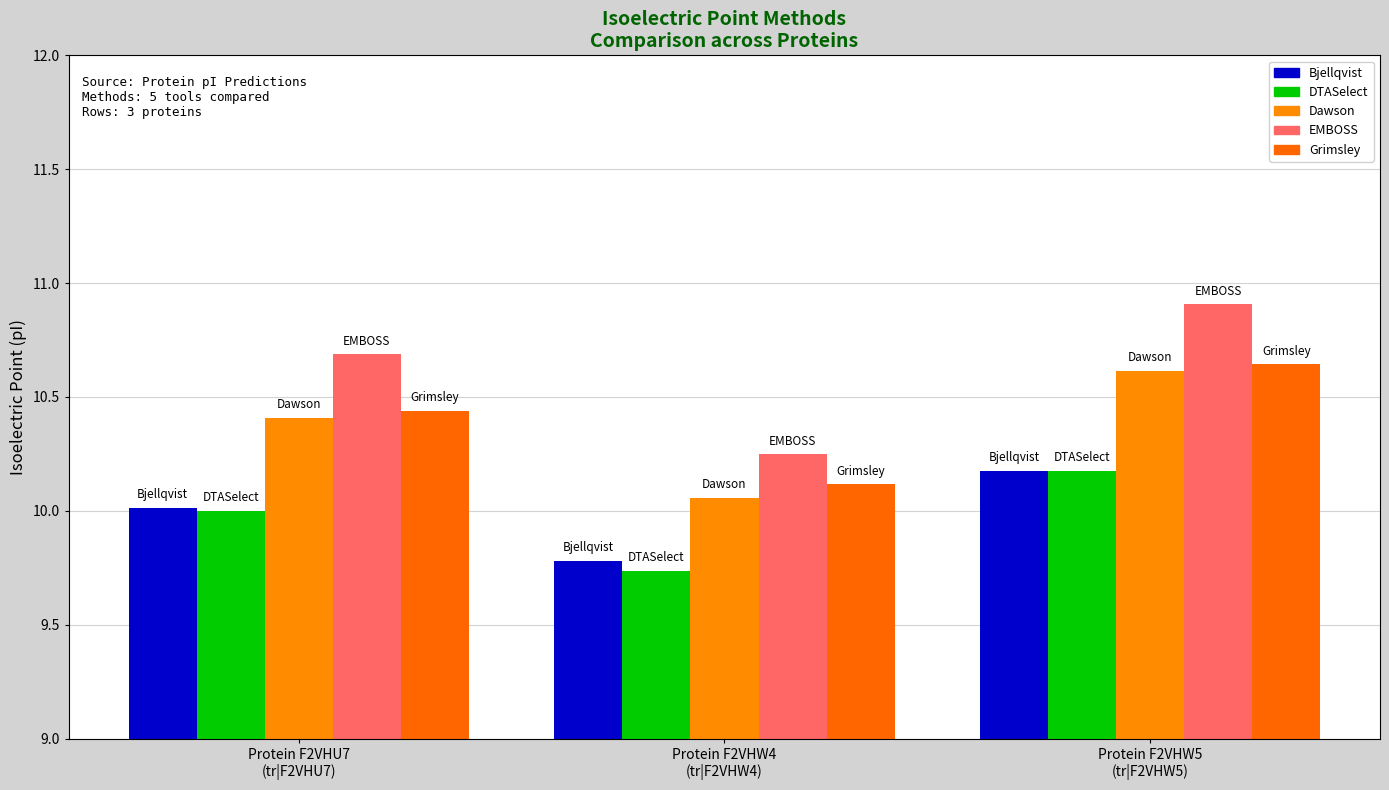

How many data points does each series have?

3